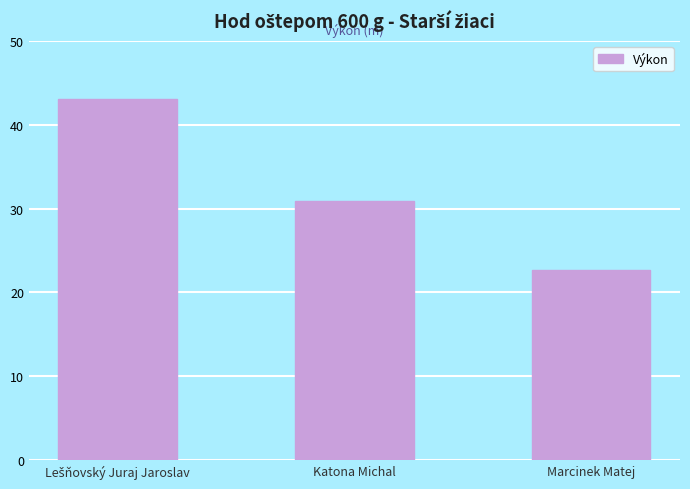

What is the ratio of the value at Katona Michal to the value at Marcinek Matej?

1.4